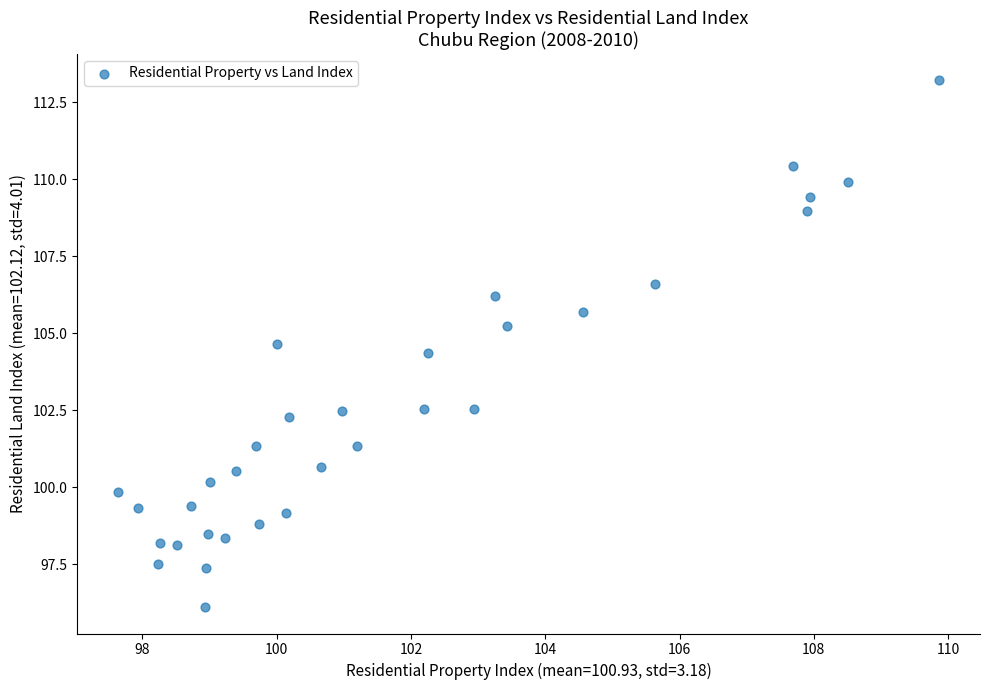

What is the range of X values (max minus min)?

12.2